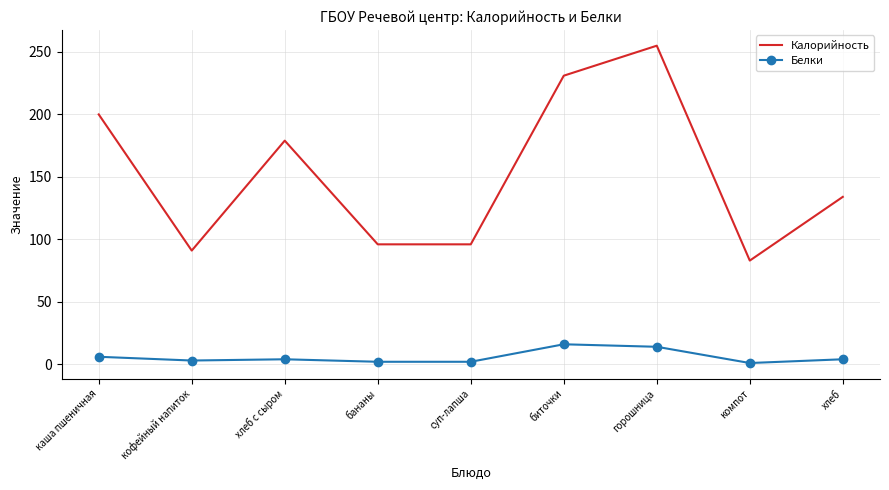

Read the Белки value at горошница, to the nearest 10.

10